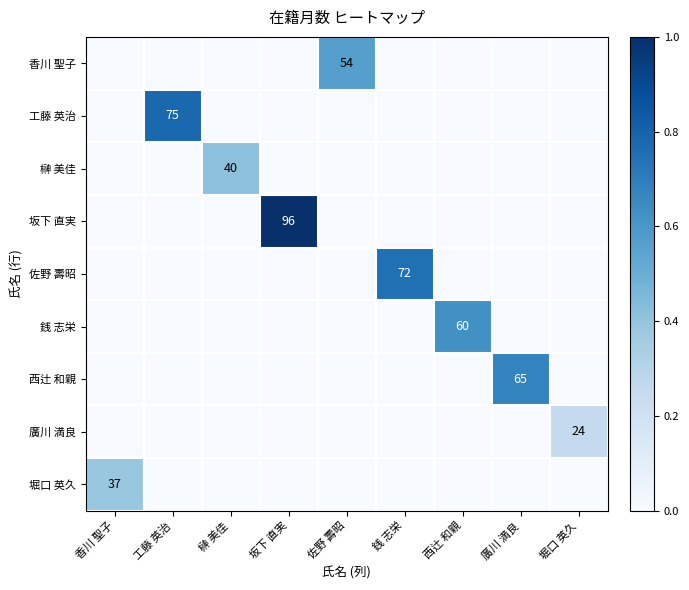

Which series has the largest total across all categories?

坂下 直実